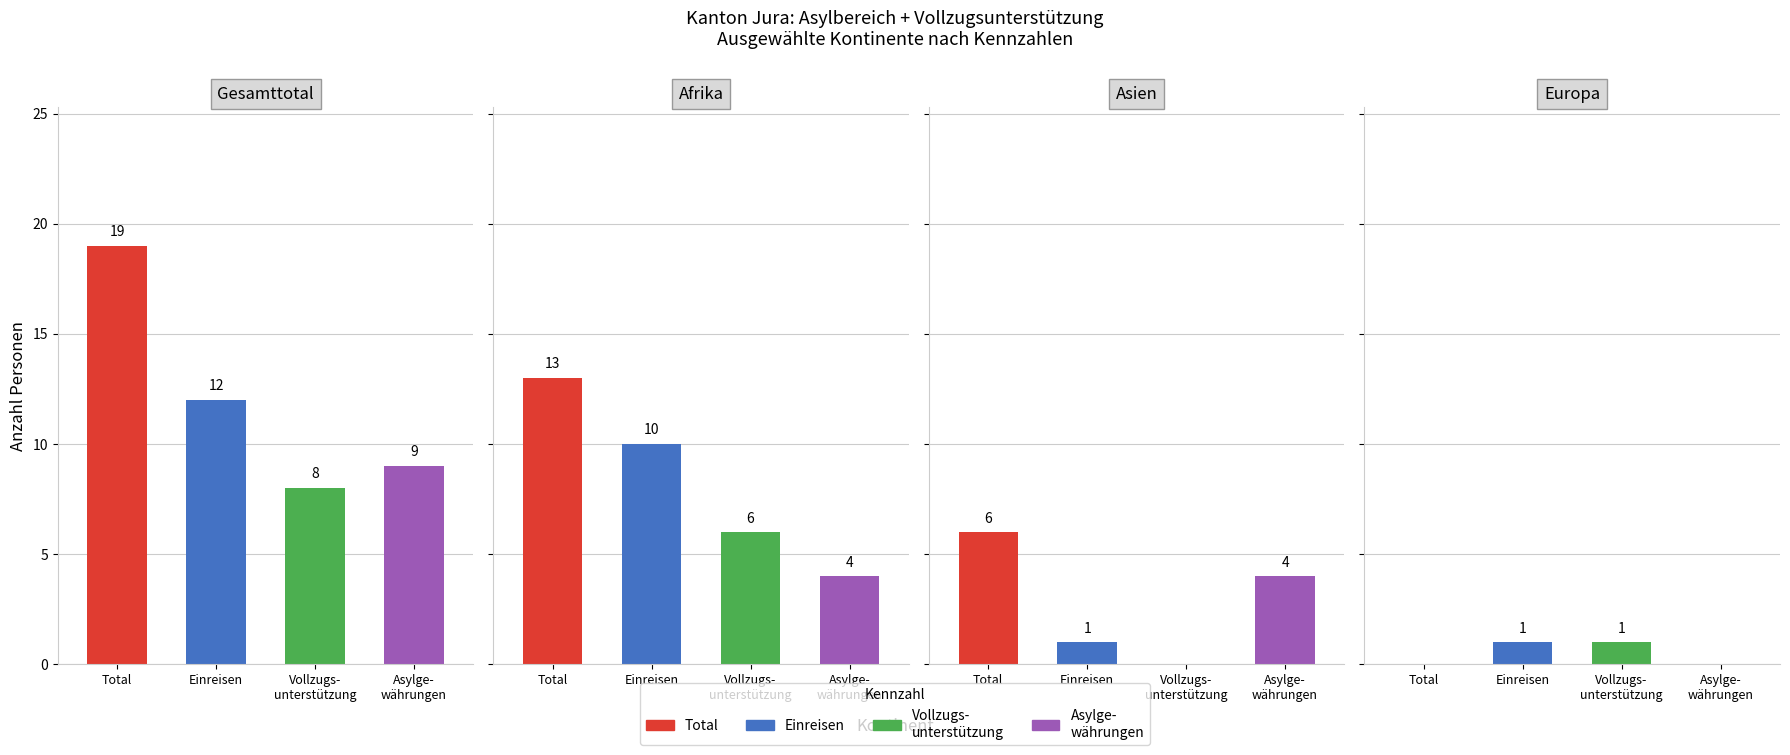

Reading right to left, transcribe all the data shown in this chart.

Gesamttotal: Asylge-
währungen=9	Vollzugs-
unterstützung=8	Einreisen
=12	Total
=19
Afrika: Asylge-
währungen=4	Vollzugs-
unterstützung=6	Einreisen
=10	Total
=13
Asien: Asylge-
währungen=4	Vollzugs-
unterstützung=0	Einreisen
=1	Total
=6
Europa: Asylge-
währungen=0	Vollzugs-
unterstützung=1	Einreisen
=1	Total
=0